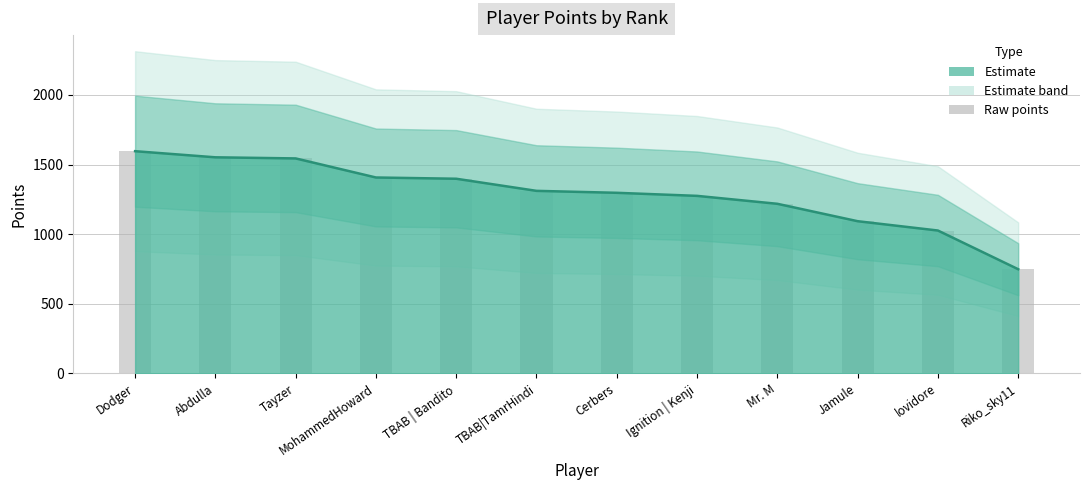

List the labels in order of value, smallest first.

Riko_sky11, lovidore, Jamule, Mr. M, Ignition | Kenji, Cerbers, TBAB|TamrHindi, TBAB | Bandito, MohammedHoward, Tayzer, Abdulla, Dodger